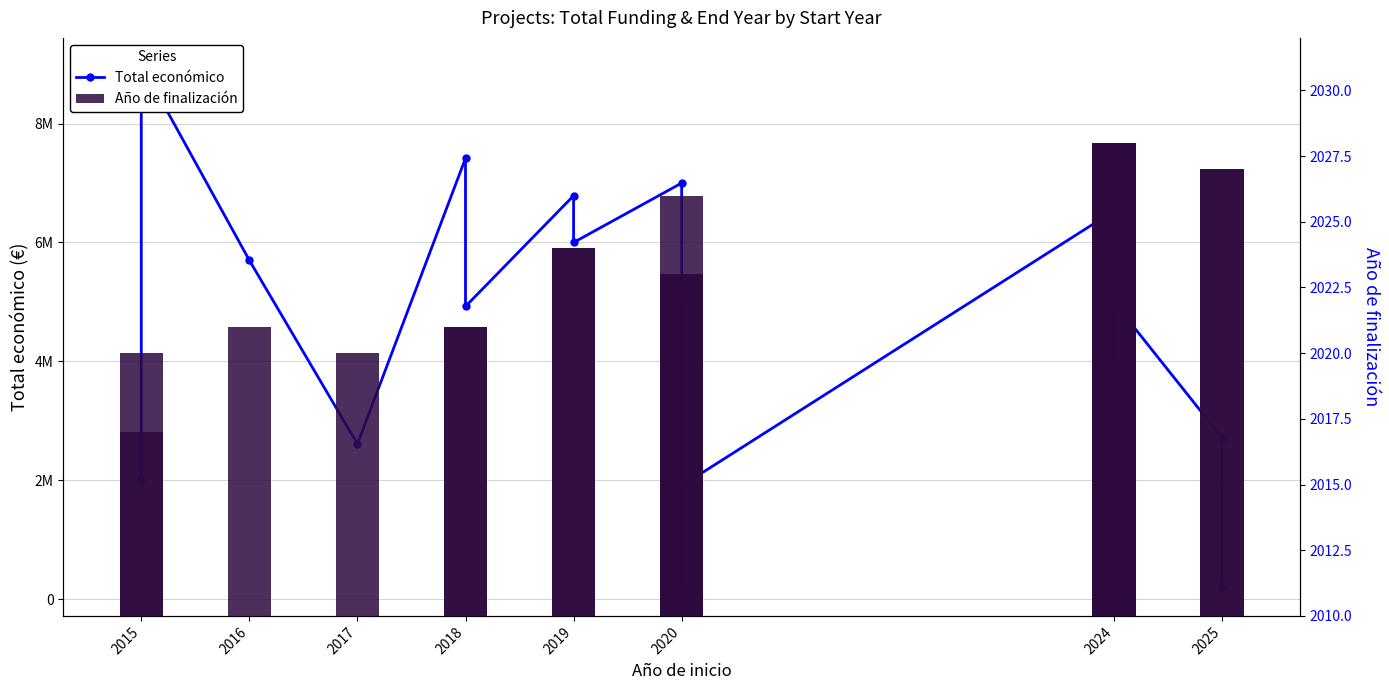

What is the average value of the Año de finalización series?

2024